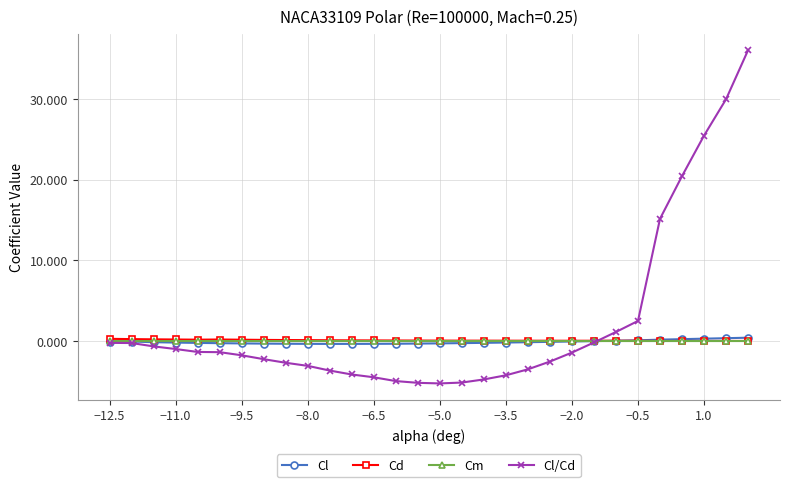

How many series are shown in this chart?

4